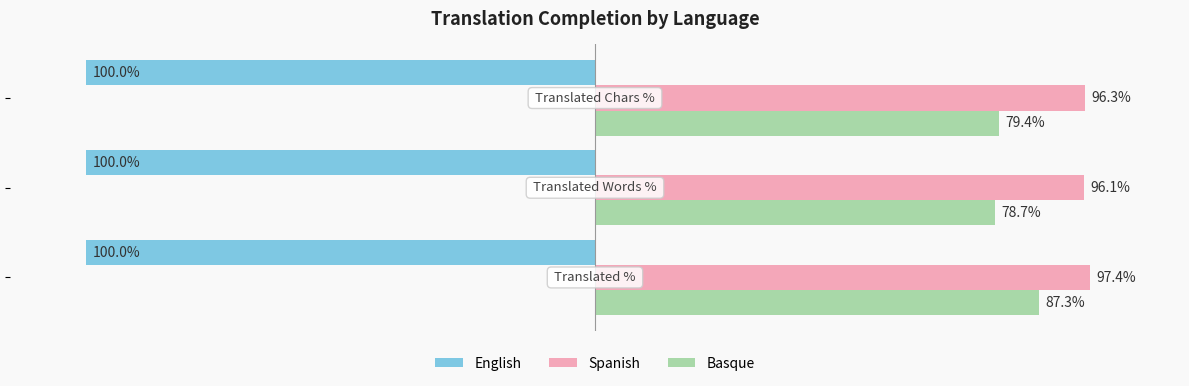

Which series has the largest total across all categories?

Spanish